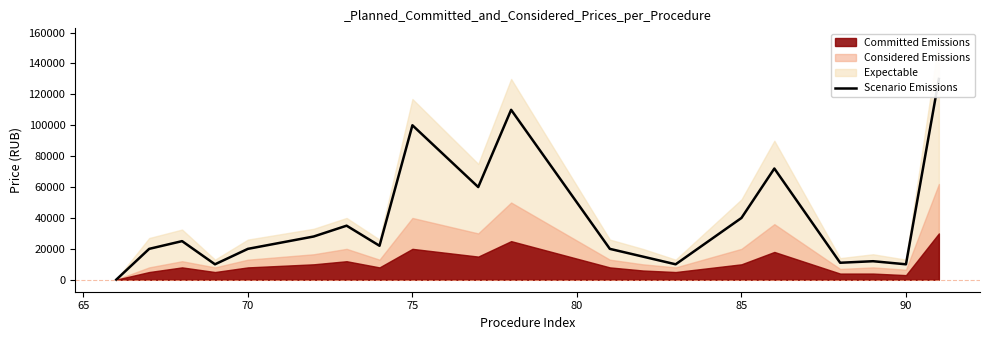

How many values exceed 22000?

9